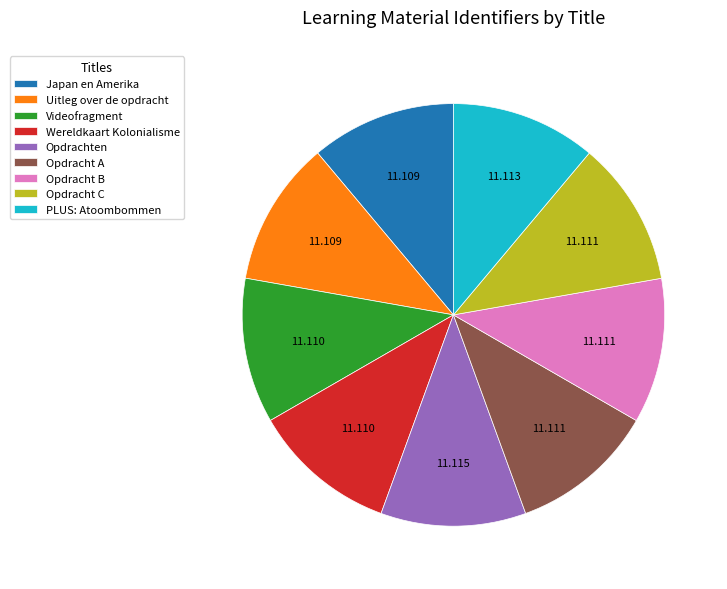

Does Wereldkaart Kolonialisme account for over 50% of the chart?

No